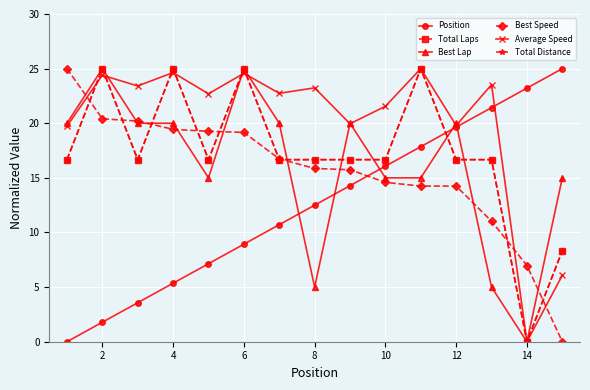

How many lines are shown in the chart?

6